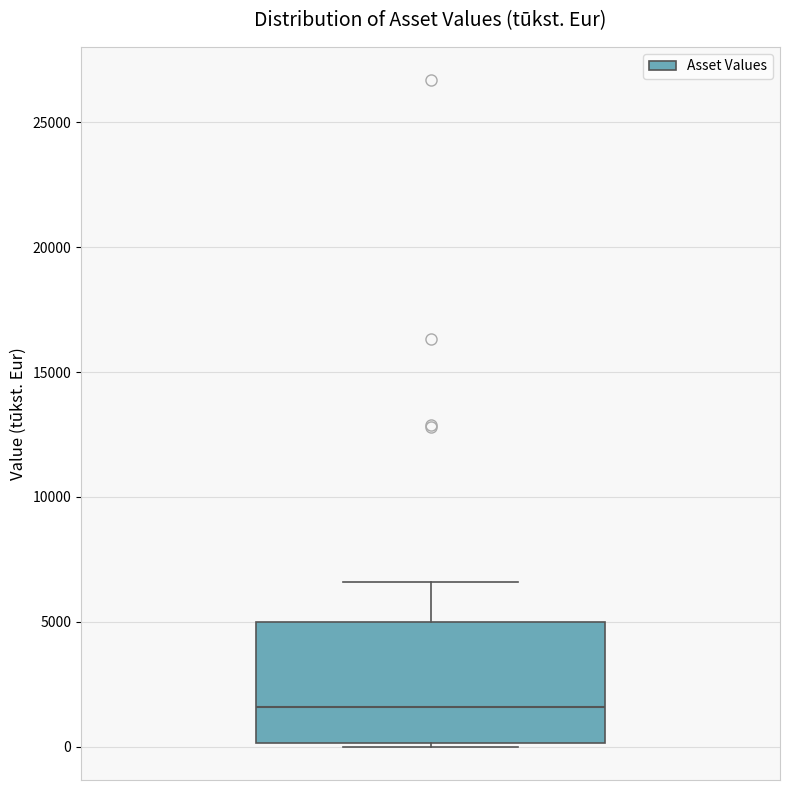

Transcribe this box plot: give where the median line is, the range the box spans, and where the two whiskers end, as read against the y-axis. The values are not printed on the chart, so give them approximately, as read against the axis.

median 1500, box 0 to 5000, whiskers 0 (just below the box's lower edge) to 6500